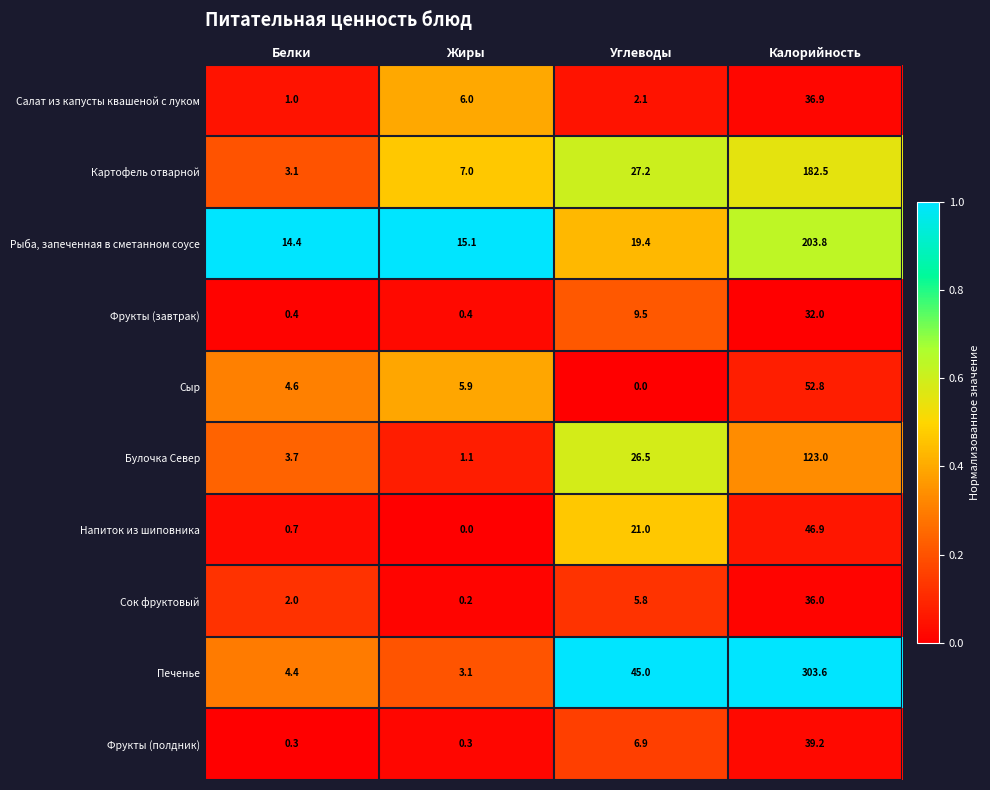

At which category does the chart reach its peak across all series?

Калорийность